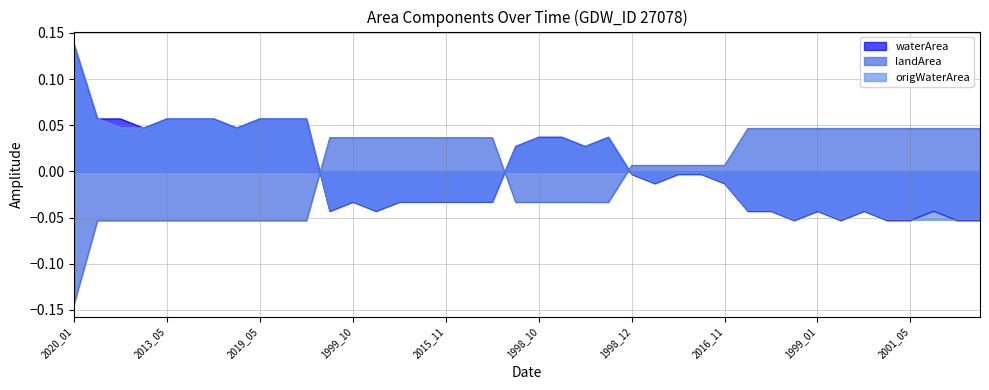

The waterArea series shows 0.1 at 2013_11. True or false?

False